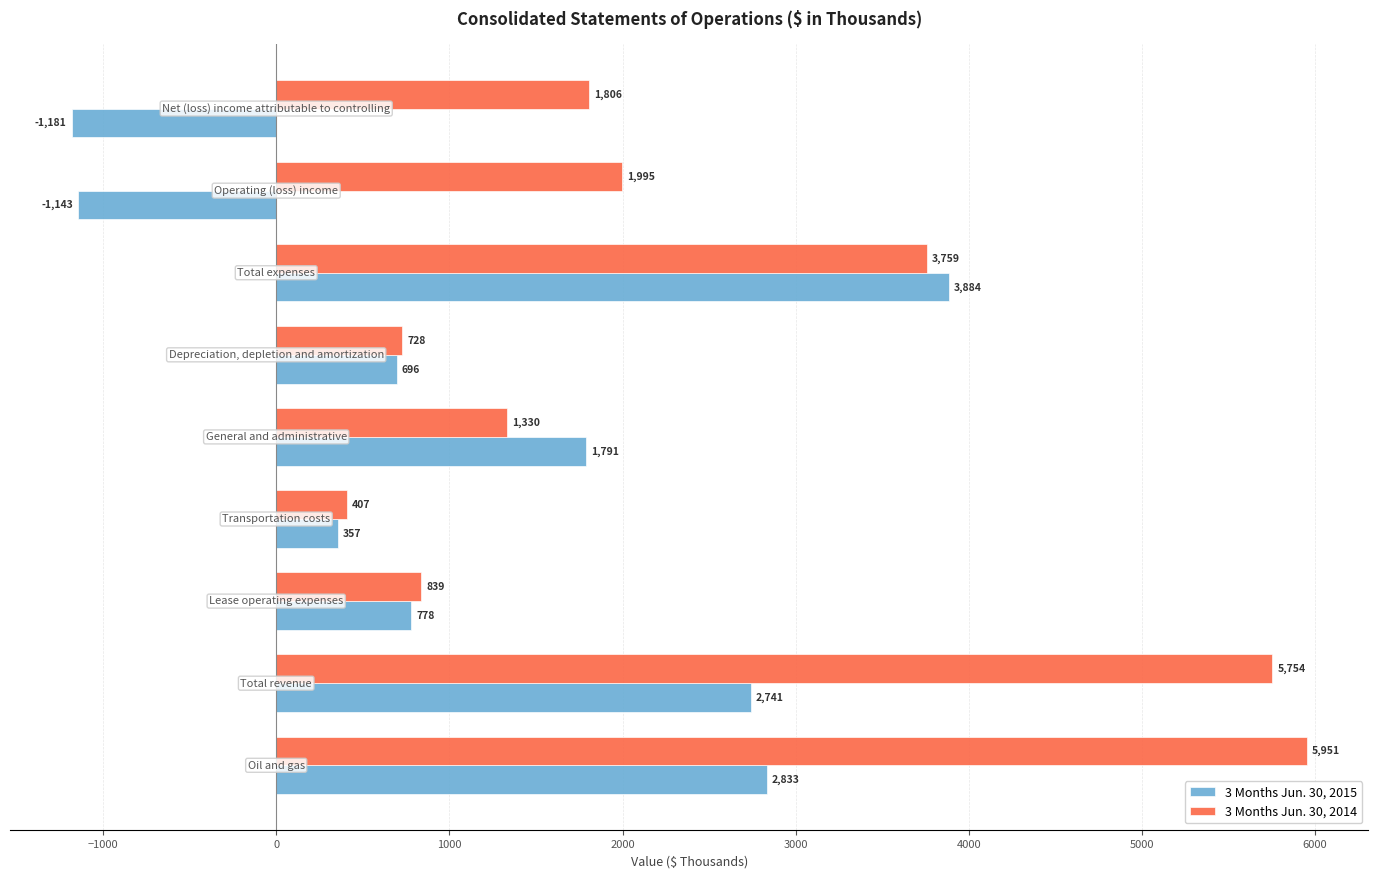

Rank the series by their average value, from lowest to highest.

3 Months Jun. 30, 2015, 3 Months Jun. 30, 2014